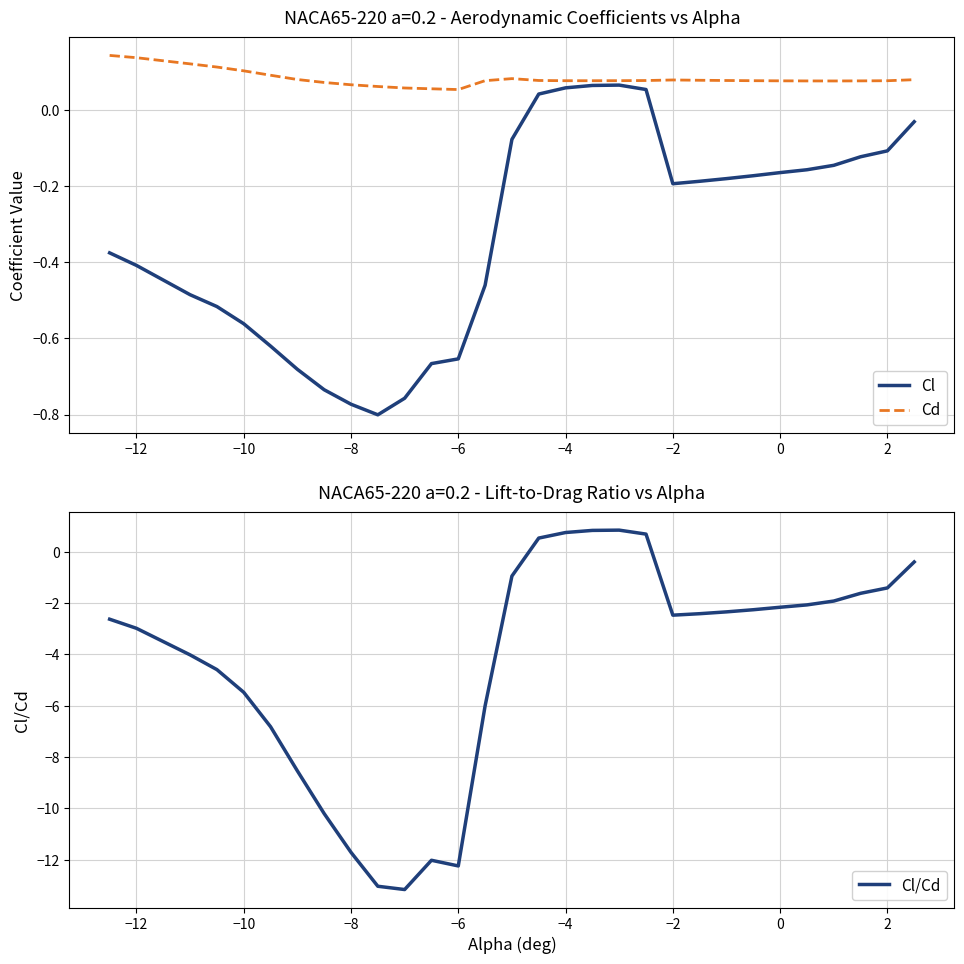

The value of Cl at 2 is -0.0. True or false?

False